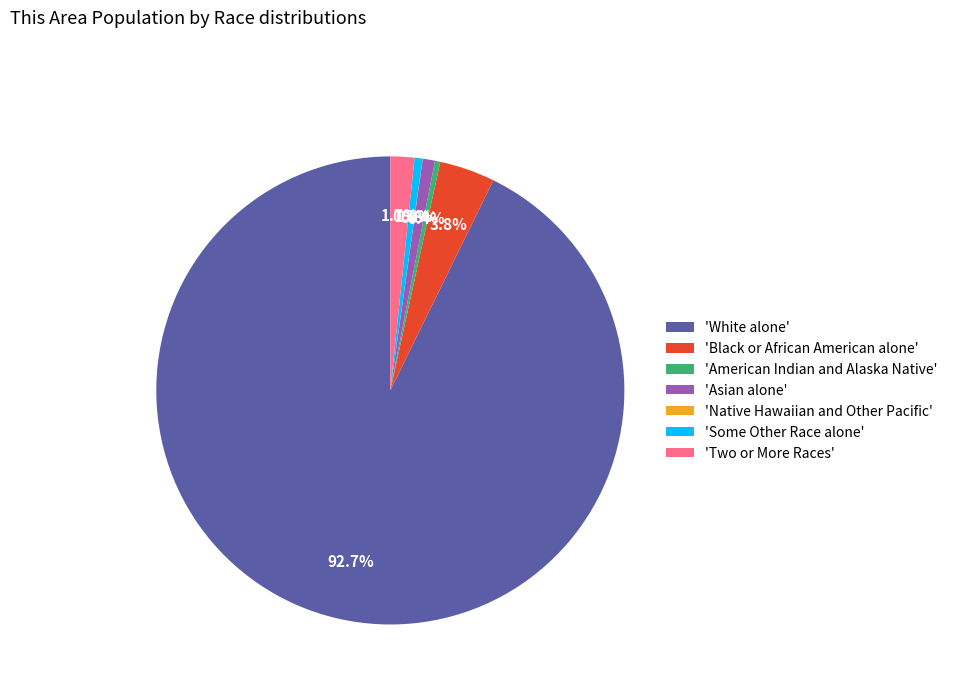

Combined, do 'Two or More Races' and 'Asian alone' account for over 50%?

No